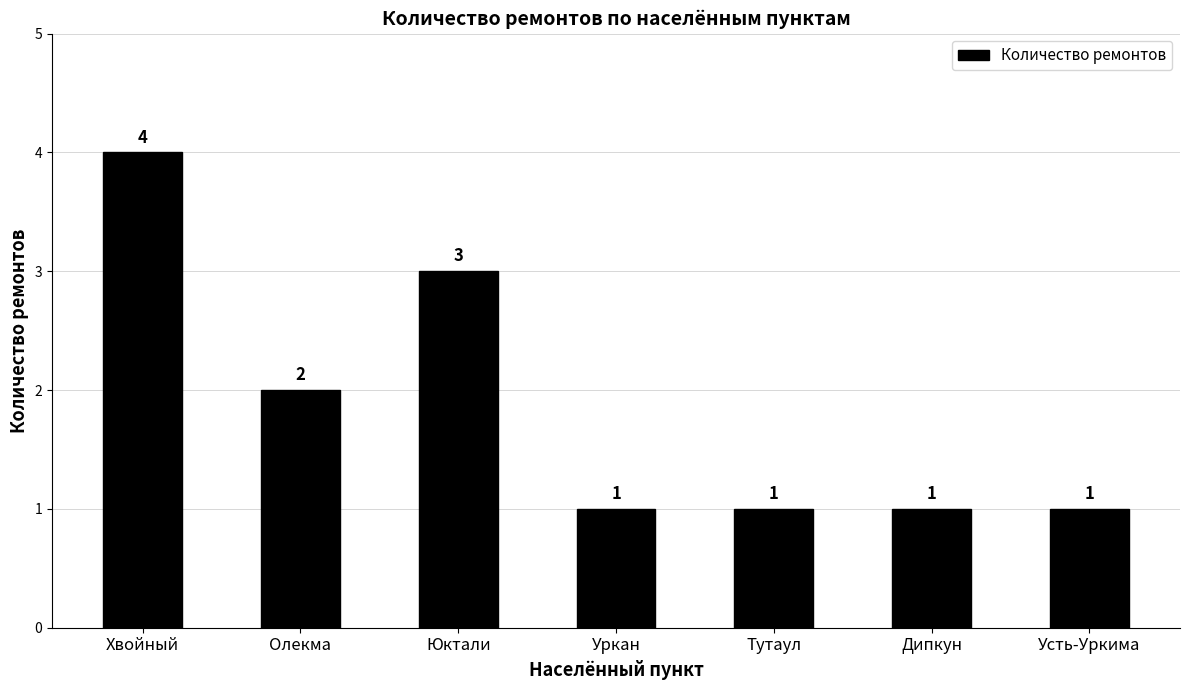

Which has a higher value, Тутаул or Олекма?

Олекма